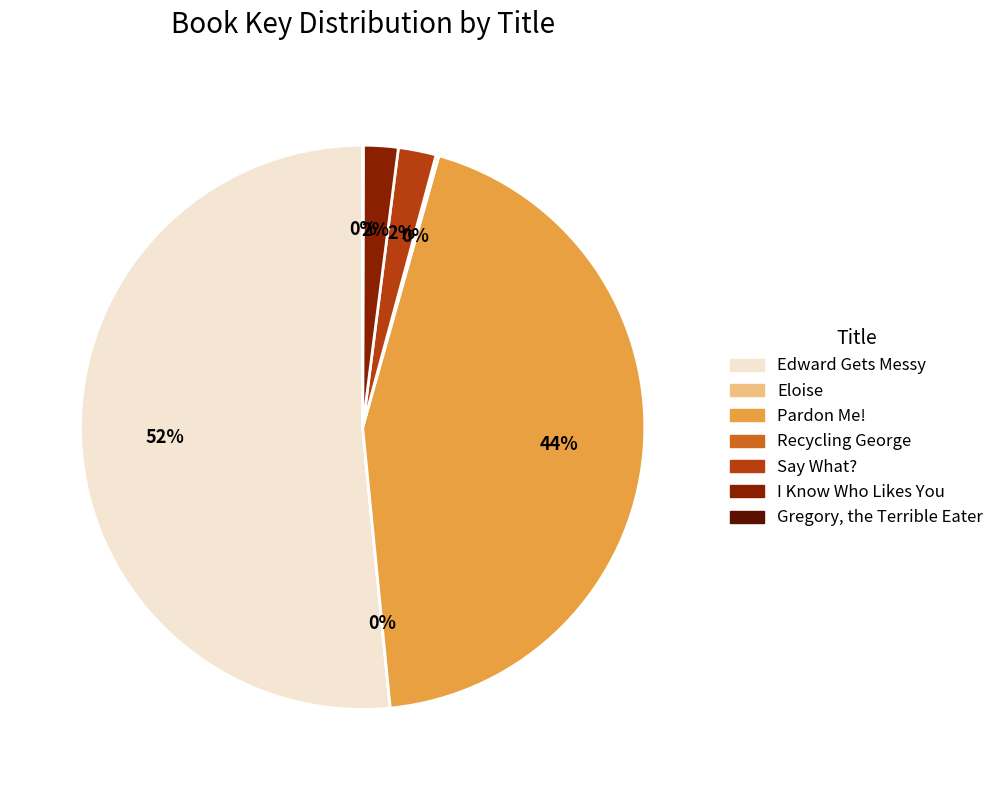

To the nearest percent, what portion does Pardon Me! represent?

44%